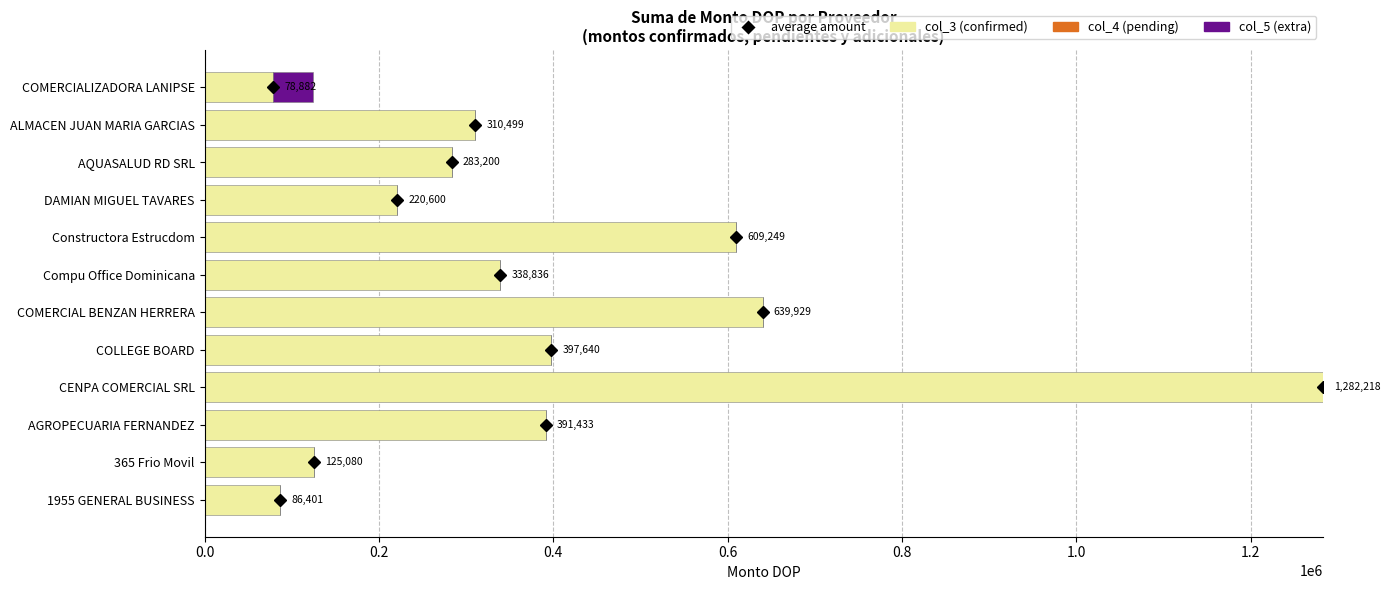

At which category is the sum across all series the highest?

CENPA COMERCIAL SRL